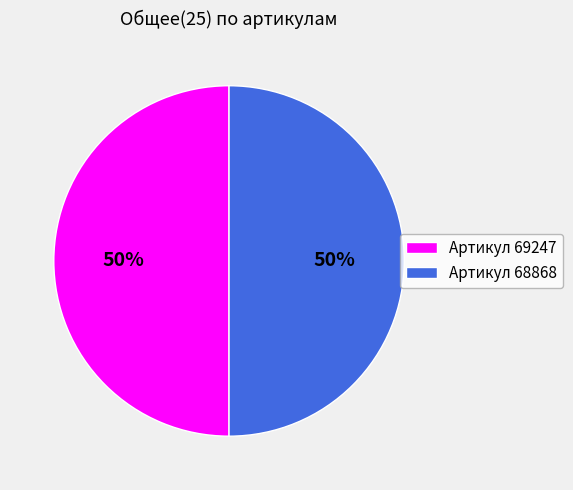

Approximately how many times larger is the value at Артикул 69247 compared to Артикул 68868?

1.0